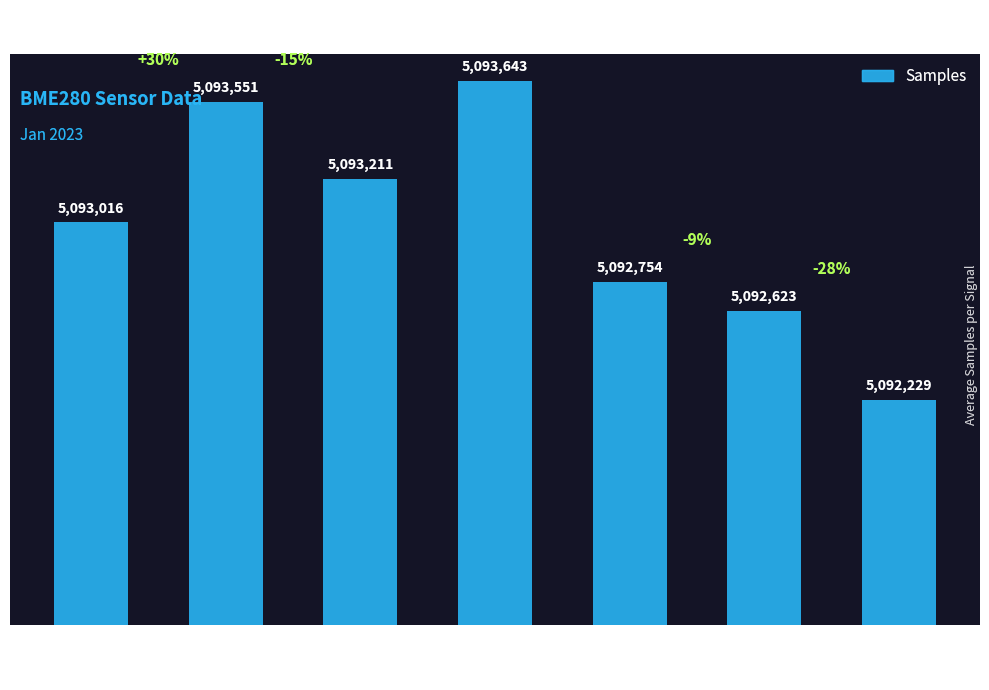

Which category has the highest value across all series?

-50